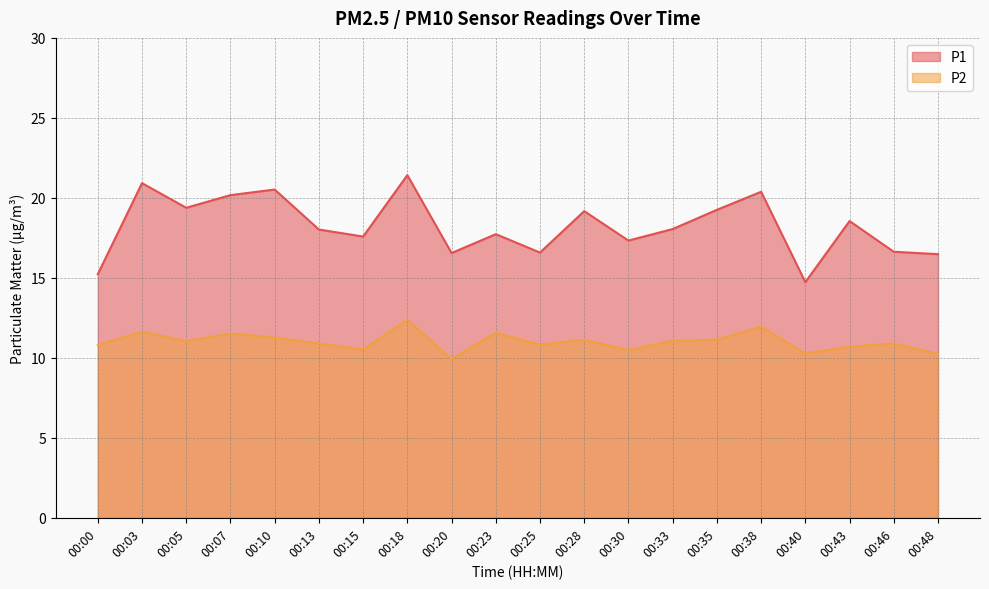

What are all the series names shown in the legend?

P1, P2